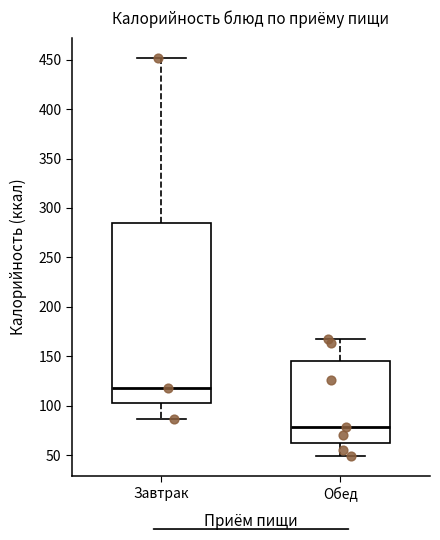

Reading left to right, read every box against the y-axis: the position of its median line, the range the box covers, and the ends of its whiskers. The values are not printed on the chart, so give them approximately, as read against the axis.

Завтрак: median 120, box 105 to 285, whiskers 85 to 450
Обед: median 80, box 65 to 145, whiskers 50 to 170